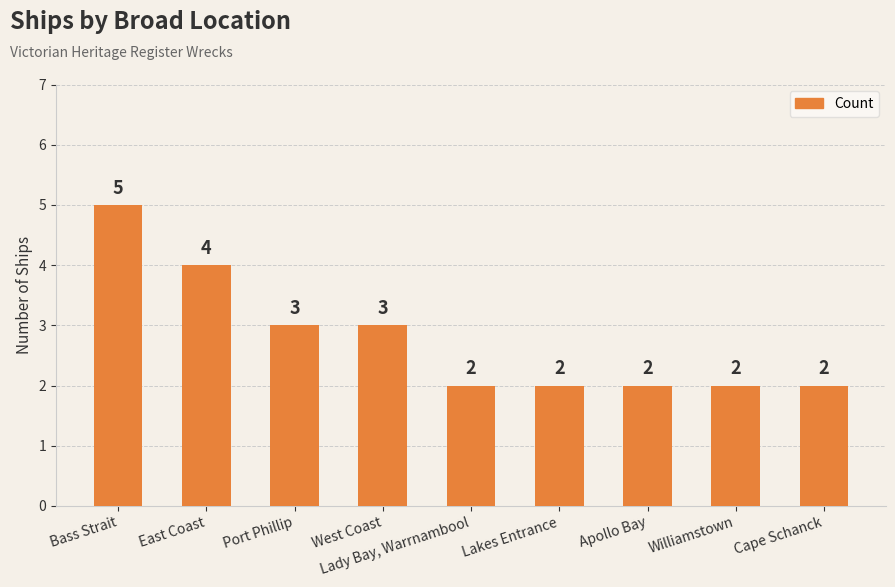

Reading left to right, what are all the values shown in this chart?

5	4	3	3	2	2	2	2	2